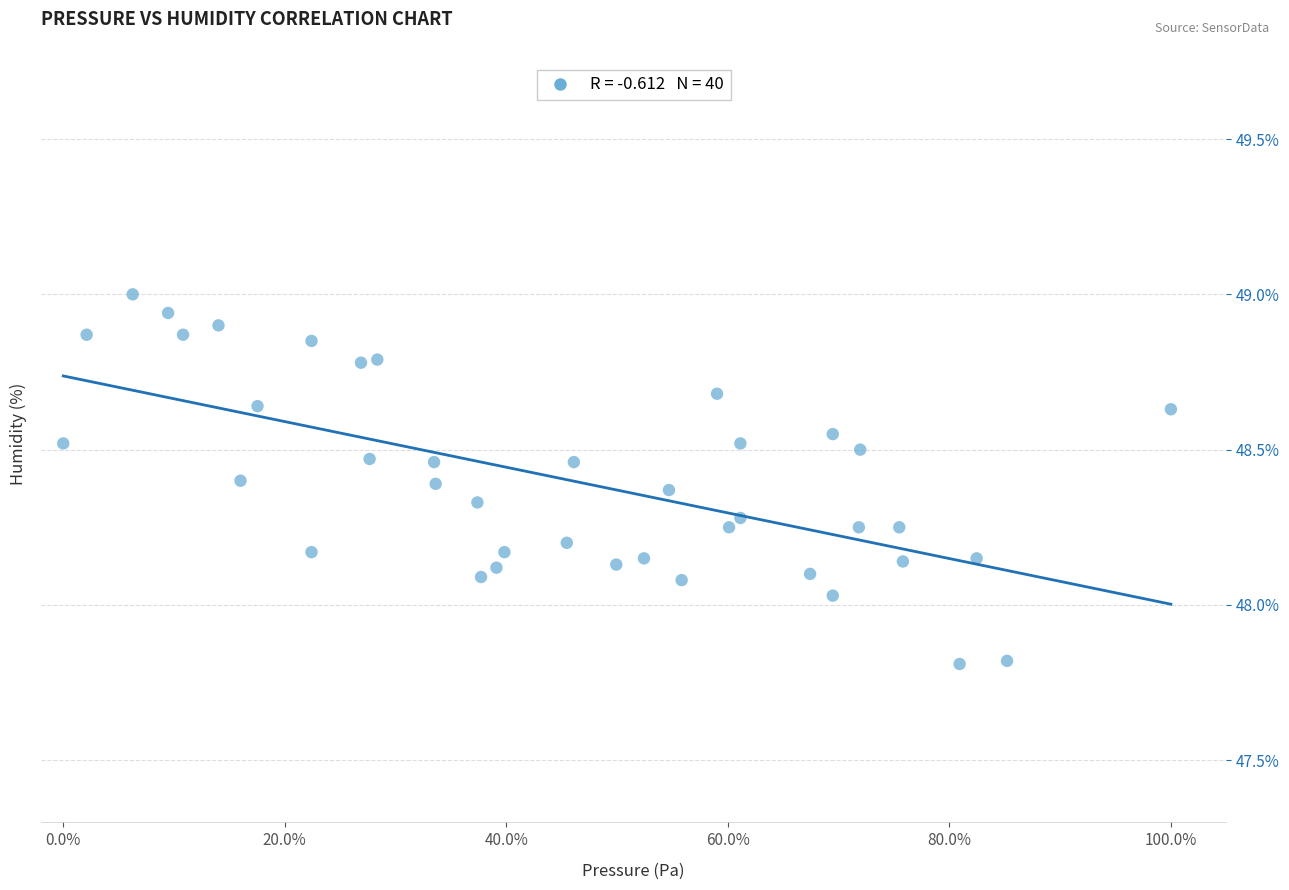

What is the range of Y values (max minus min)?

1.2